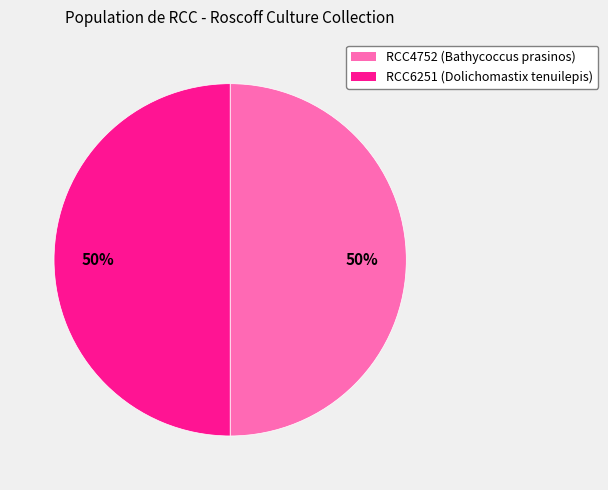

True or false: RCC6251 accounts for 50% of the total.

True